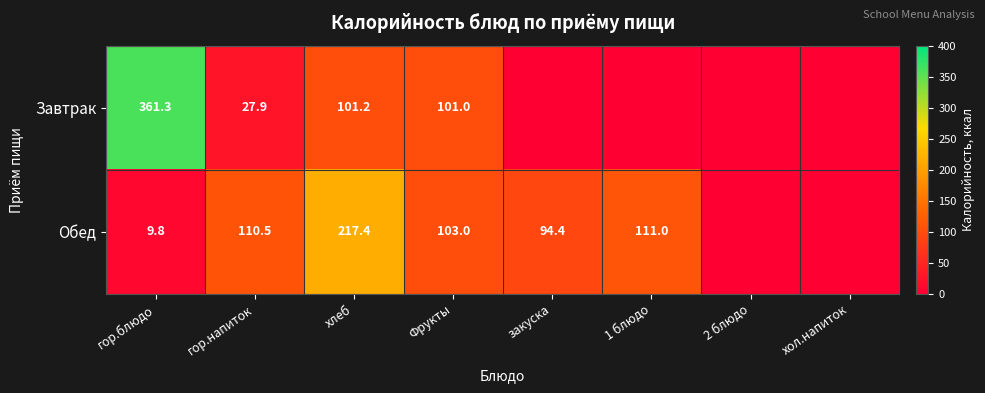

Is it true that Завтрак equals 176.1 at хлеб?

False